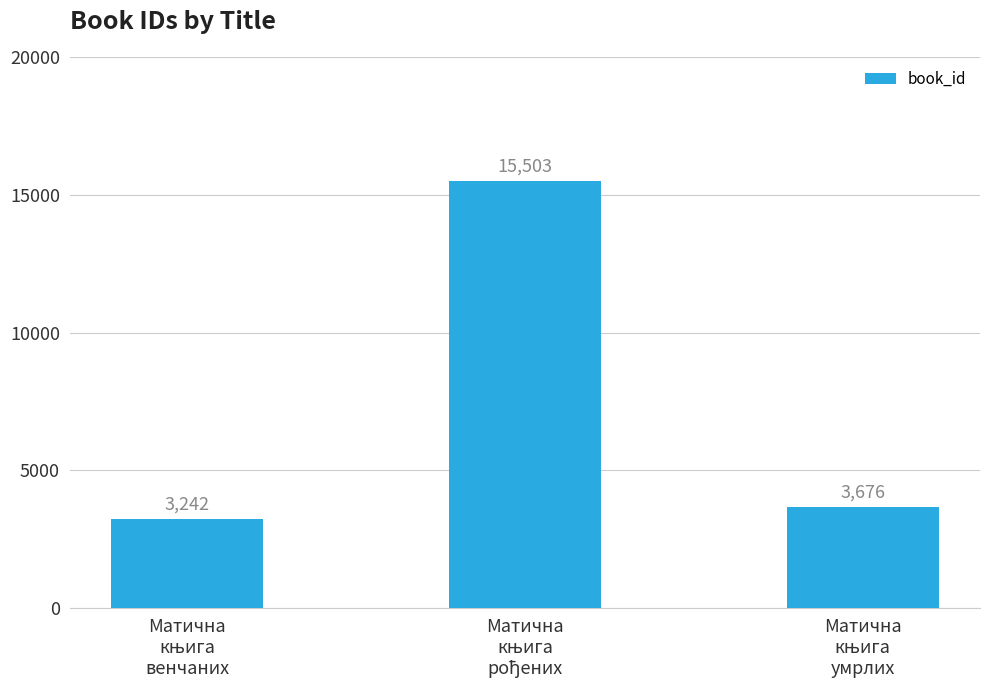

What is the maximum value shown in the chart?

15503